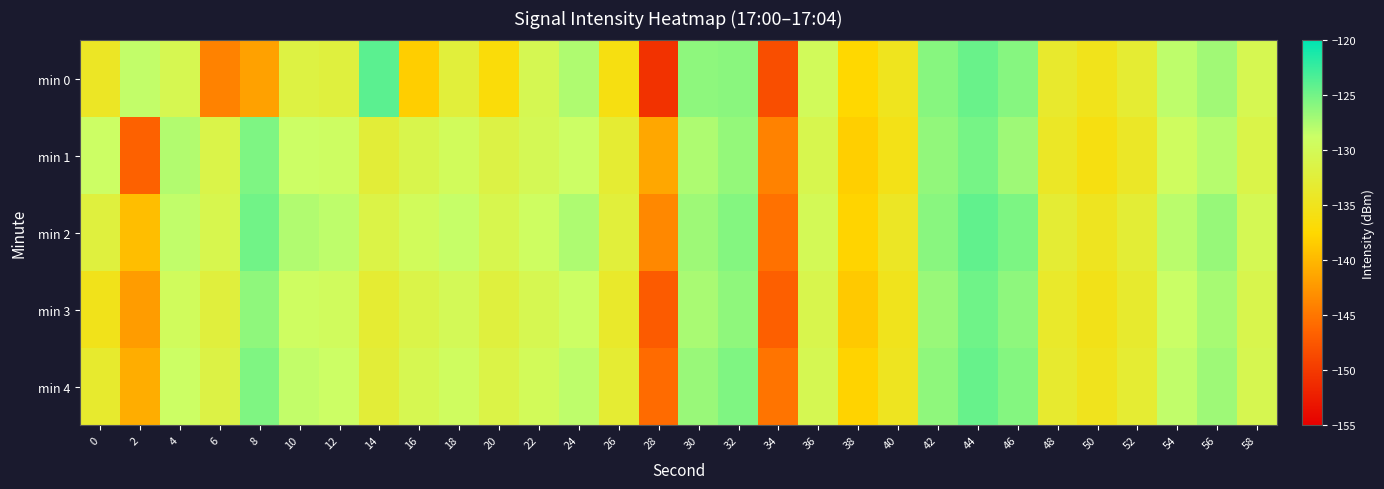

Which series has the largest total across all categories?

min 2